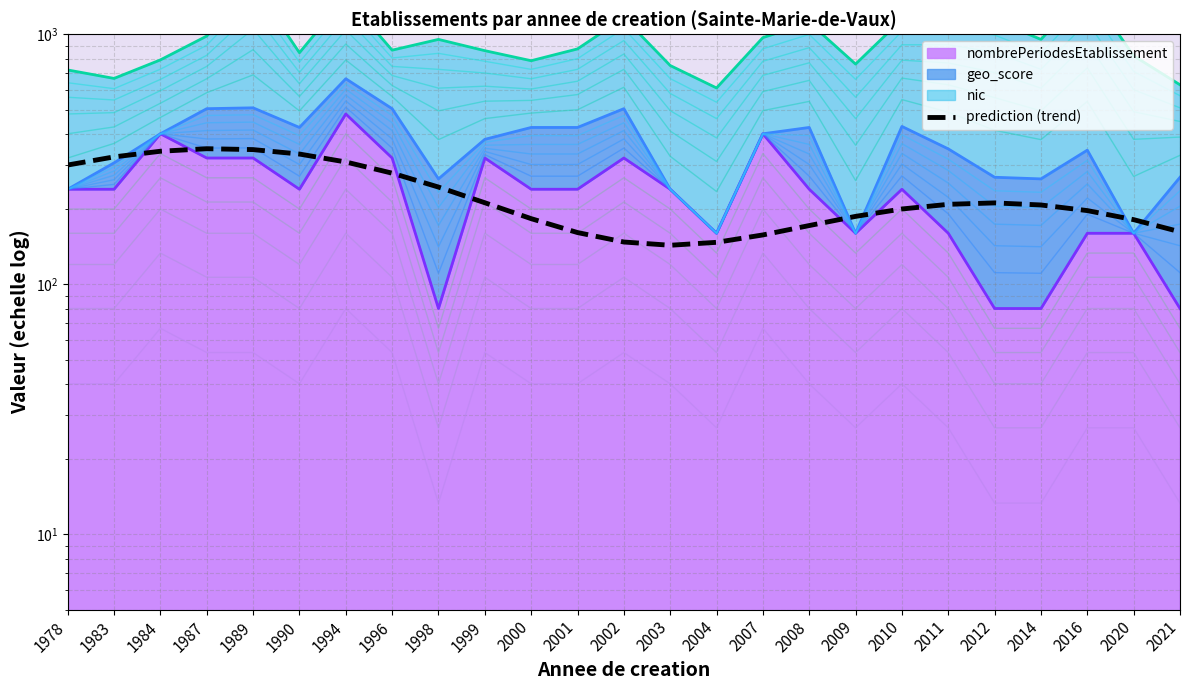

How many values are below 207?

12